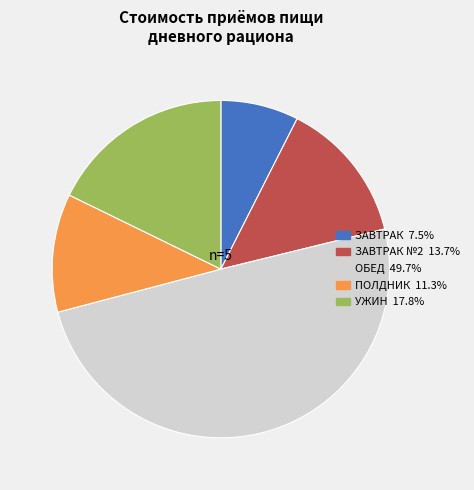

To the nearest percent, what is the difference between the largest and smallest slice percentages?

42%